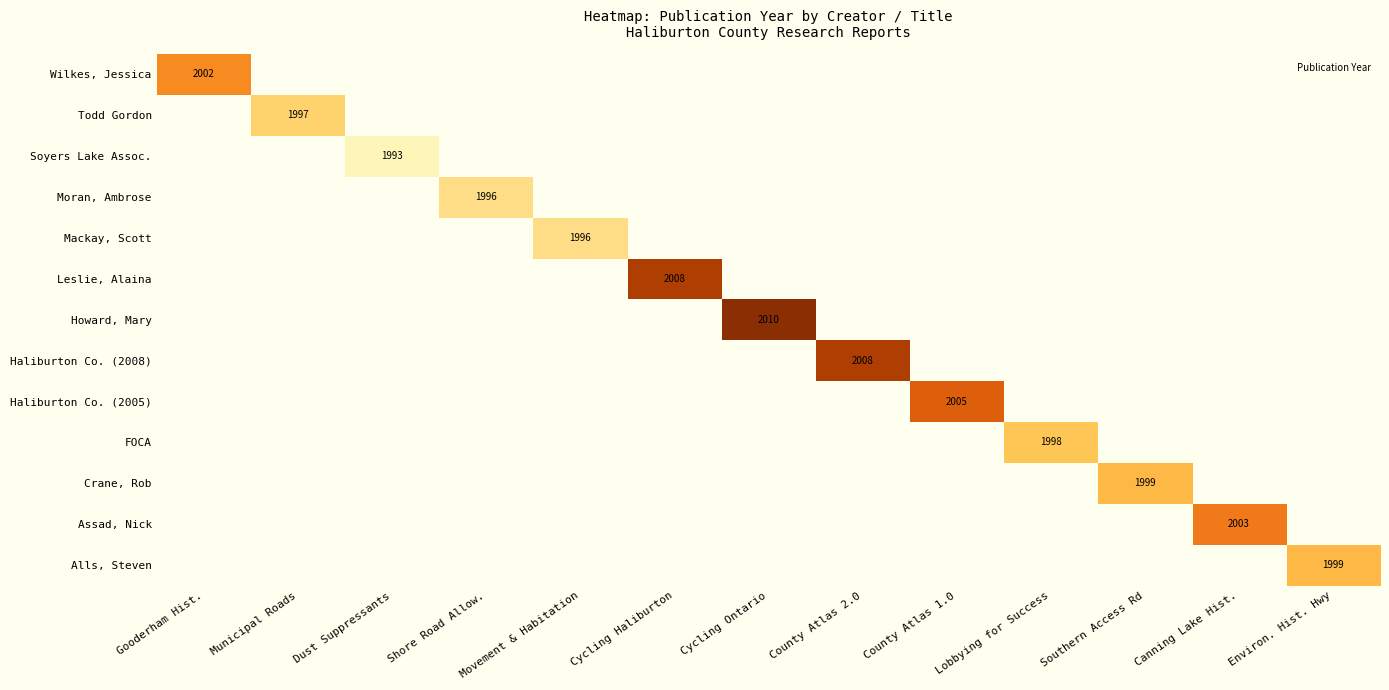

What is the highest value of the Wilkes, Jessica series?

2002.0